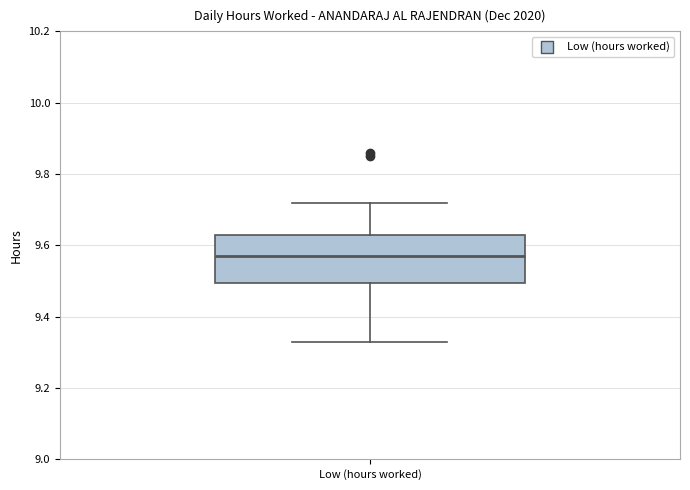

Where does the upper whisker of the box for Low (hours worked) end on the y-axis? The values are not printed on the chart, so give them approximately, as read against the axis.

9.72